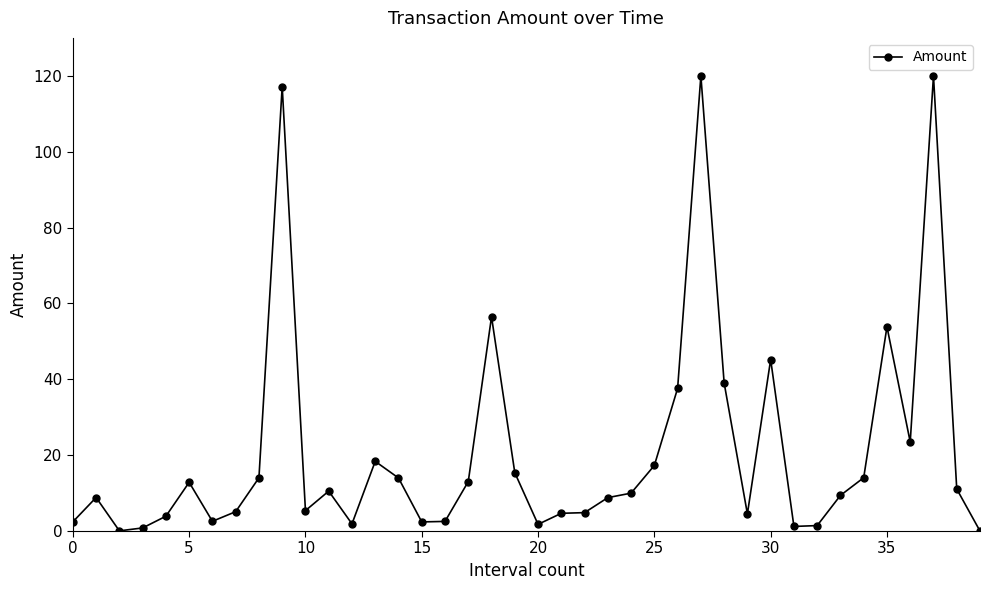

What is the maximum value shown in the chart?

120.0